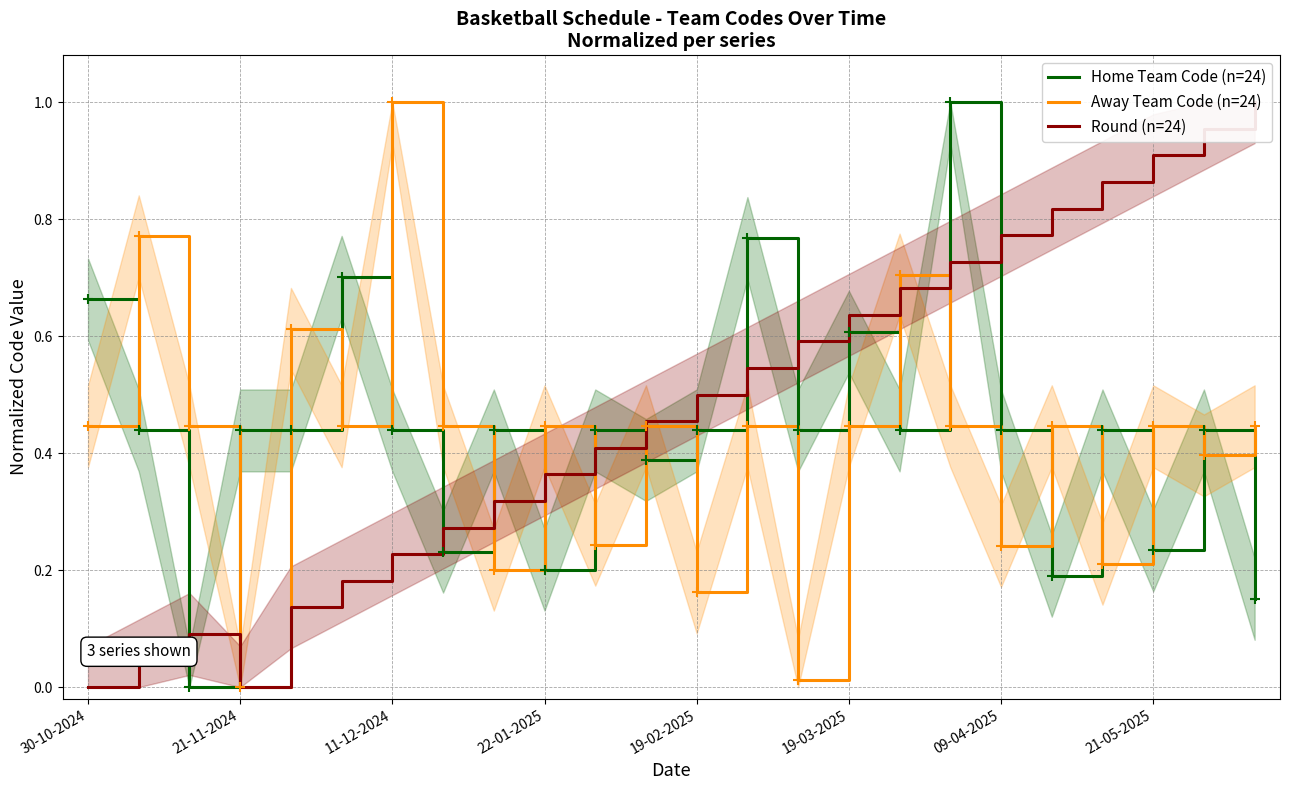

Which series ends up on top after the final intersection of Home Team Code (n=24) and Away Team Code (n=24)?

Away Team Code (n=24)